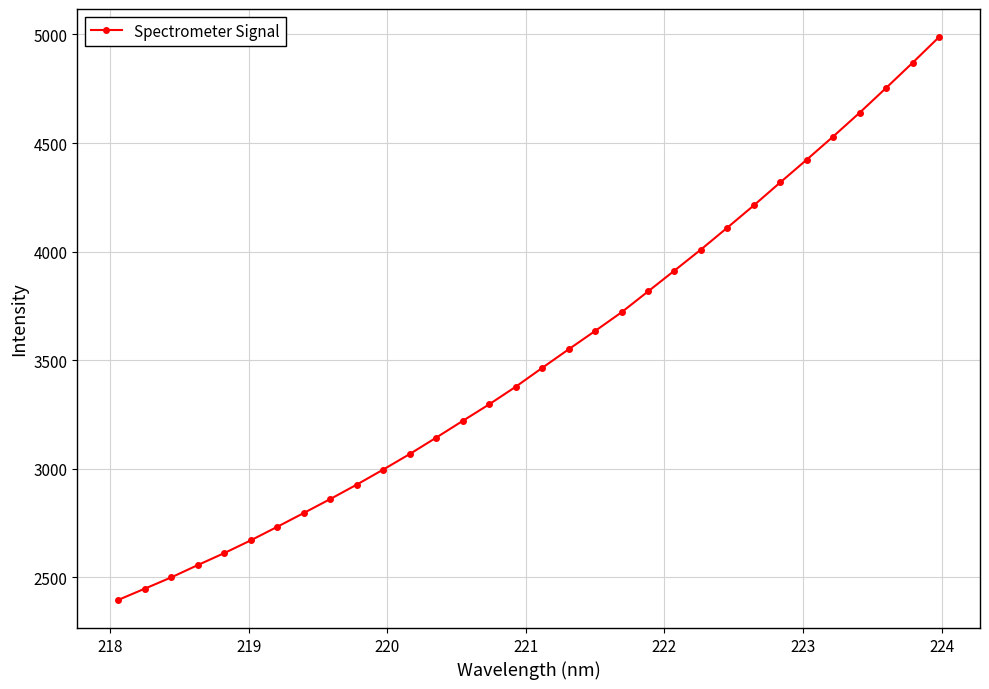

How many series are shown in this chart?

1